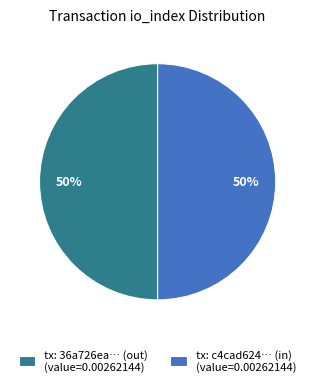

What percentage is the tx: c4cad624… (in) (value=0.00262144) slice, to the nearest percent?

50%